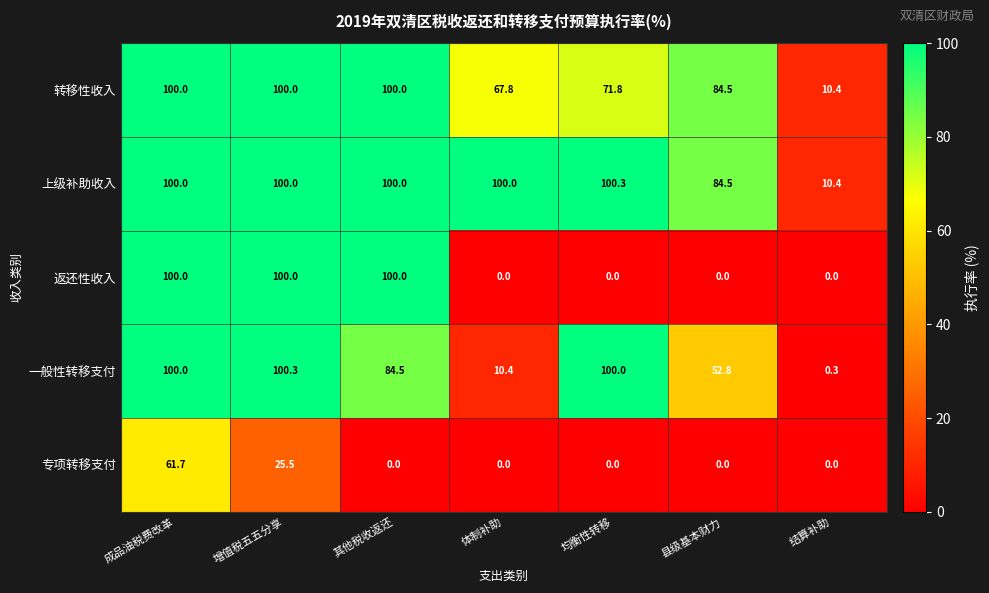

Read the 上级补助收入 value at 结算补助.

10.4